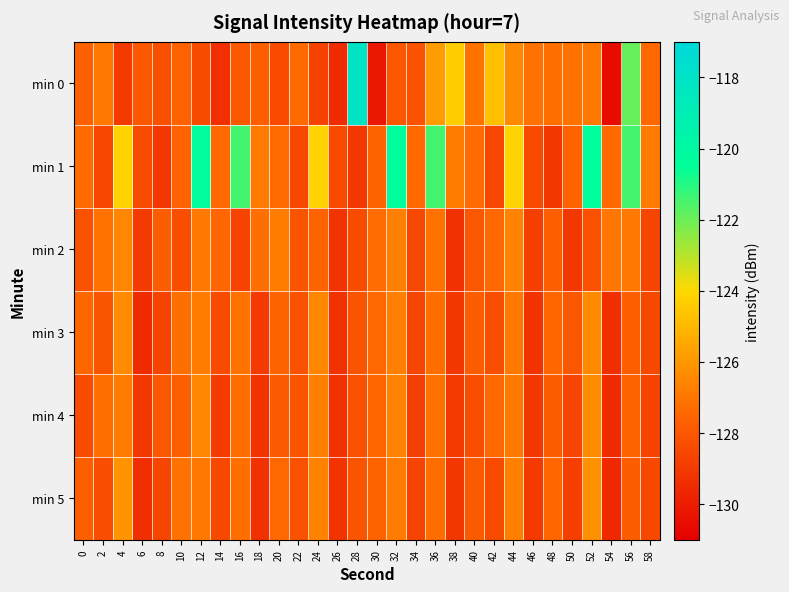

Reading left to right, extract all data points from this chart.

min 0: 0=-127.7	2=-126.9	4=-129.0	6=-127.9	8=-128.2	10=-127.6	12=-128.3	14=-129.4	16=-127.9	18=-127.7	20=-128.4	22=-127.3	24=-128.7	26=-129.5	28=-118.0	30=-130.2	32=-128.0	34=-128.2	36=-125.8	38=-124.3	40=-127.1	42=-124.7	44=-126.4	46=-127.1	48=-127.2	50=-127.1	52=-126.9	54=-130.6	56=-121.9	58=-127.4
min 1: 0=-127.3	2=-128.6	4=-124.2	6=-128.4	8=-129.1	10=-127.6	12=-120.4	14=-127.4	16=-121.5	18=-126.8	20=-127.3	22=-128.6	24=-124.2	26=-128.4	28=-129.1	30=-127.6	32=-120.4	34=-127.4	36=-121.5	38=-126.8	40=-127.3	42=-128.6	44=-124.2	46=-128.4	48=-129.1	50=-127.6	52=-120.4	54=-127.4	56=-121.5	58=-126.8
min 2: 0=-128.2	2=-127.1	4=-126.5	6=-129.0	8=-127.8	10=-128.3	12=-126.9	14=-127.5	16=-128.7	18=-127.2	20=-126.8	22=-128.1	24=-127.6	26=-129.2	28=-128.4	30=-127.3	32=-126.7	34=-128.5	36=-127.1	38=-129.3	40=-128.0	42=-127.4	44=-126.6	46=-128.8	48=-127.7	50=-129.1	52=-128.2	54=-127.0	56=-126.9	58=-128.6
min 3: 0=-127.5	2=-128.1	4=-126.3	6=-129.5	8=-128.7	10=-127.2	12=-126.8	14=-128.4	16=-127.1	18=-129.0	20=-127.6	22=-128.2	24=-126.5	26=-129.3	28=-128.1	30=-127.4	32=-126.7	34=-128.6	36=-127.2	38=-129.1	40=-127.8	42=-128.3	44=-126.9	46=-129.2	48=-127.5	50=-128.0	52=-126.4	54=-129.4	56=-127.7	58=-128.5
min 4: 0=-128.4	2=-127.2	4=-126.8	6=-129.1	8=-128.0	10=-127.7	12=-126.5	14=-128.9	16=-127.3	18=-129.2	20=-127.9	22=-128.1	24=-126.7	26=-129.3	28=-128.2	30=-127.5	32=-126.6	34=-128.8	36=-127.1	38=-129.0	40=-128.3	42=-127.4	44=-126.9	46=-129.1	48=-127.8	50=-128.6	52=-126.3	54=-129.5	56=-127.6	58=-128.7
min 5: 0=-127.7	2=-128.3	4=-126.1	6=-129.4	8=-128.6	10=-127.1	12=-126.9	14=-128.5	16=-127.2	18=-129.3	20=-127.4	22=-128.2	24=-126.6	26=-129.2	28=-128.1	30=-127.6	32=-126.8	34=-128.7	36=-127.3	38=-129.1	40=-127.9	42=-128.4	44=-126.7	46=-129.0	48=-127.5	50=-128.8	52=-126.2	54=-129.6	56=-127.8	58=-128.5